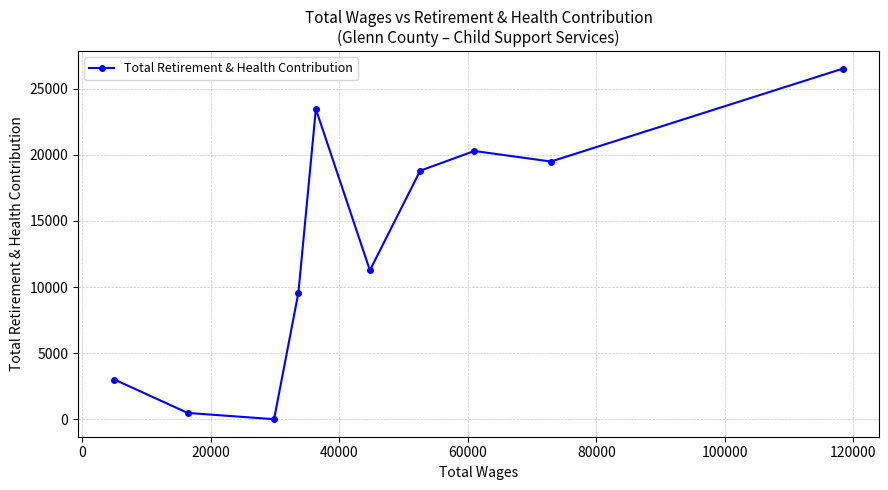

Does the chart display data point markers on the line(s)?

Yes